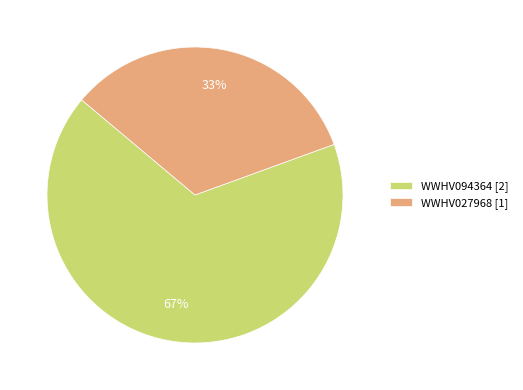

Which has a higher value, WWHV027968 or WWHV094364?

WWHV094364